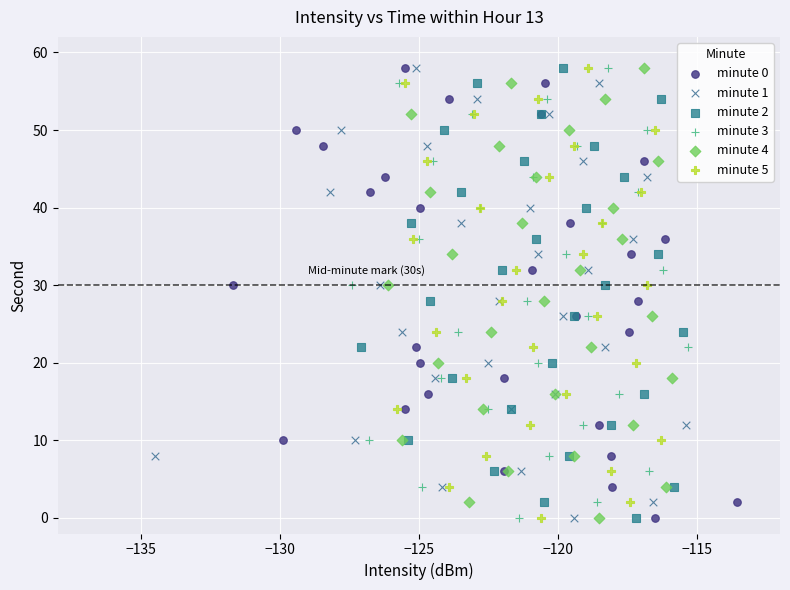

What are all the series names shown in the legend?

minute 0, minute 1, minute 2, minute 3, minute 4, minute 5